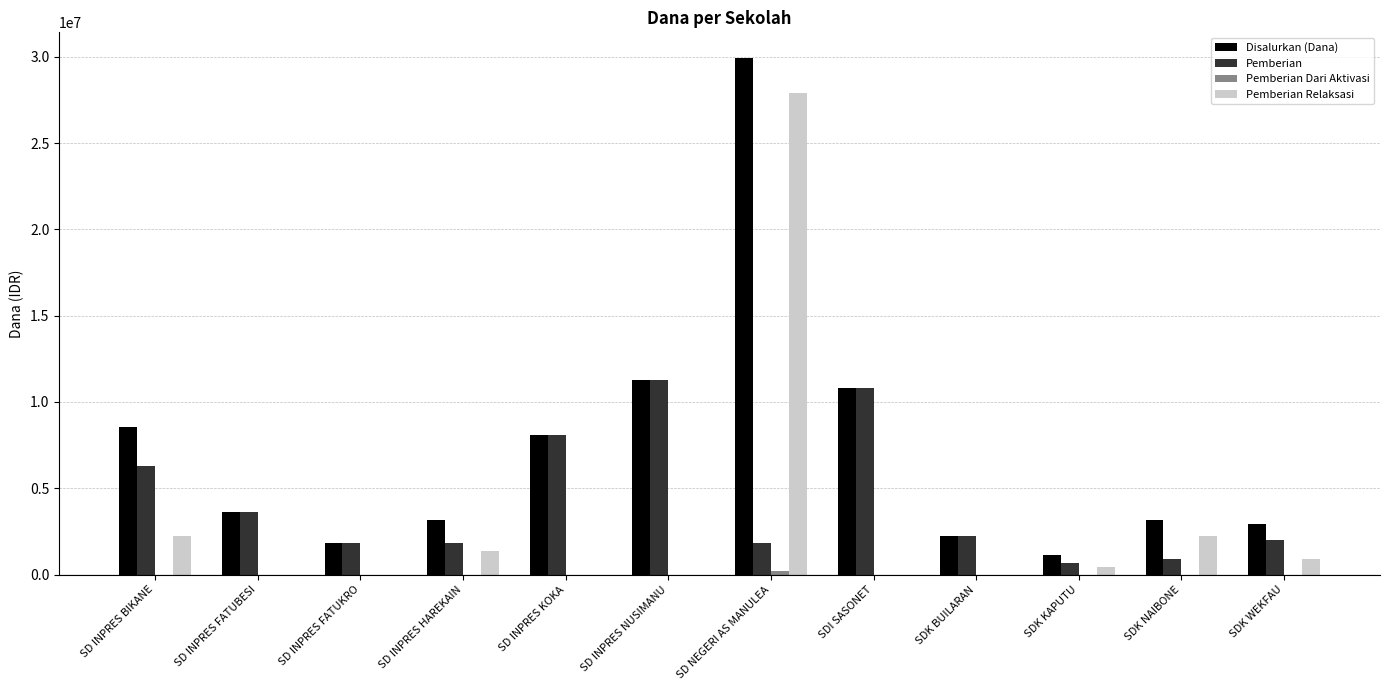

Which label corresponds to the largest value in the chart?

SD NEGERI AS MANULEA